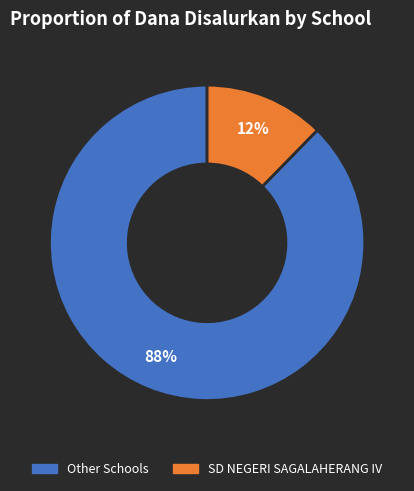

To the nearest percent, what is the average slice percentage?

50%